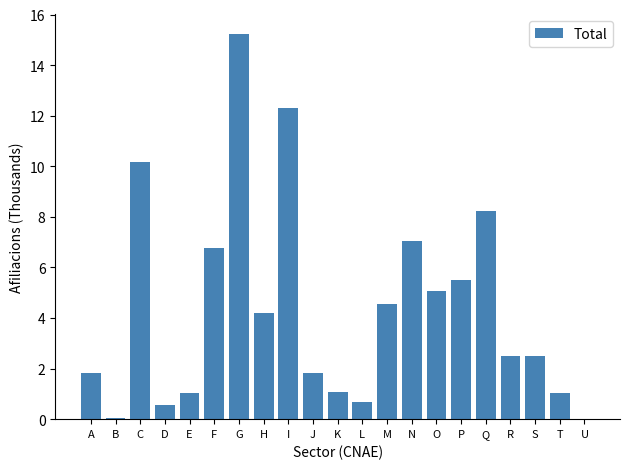

Read the value at H.

4.2